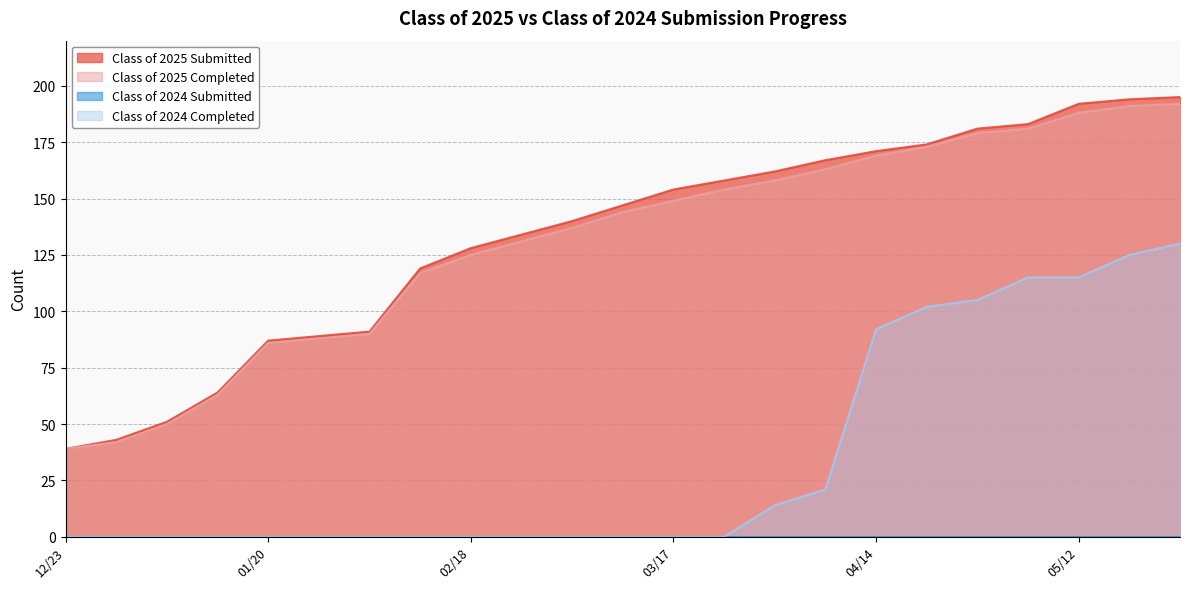

How many lines are shown in the chart?

4